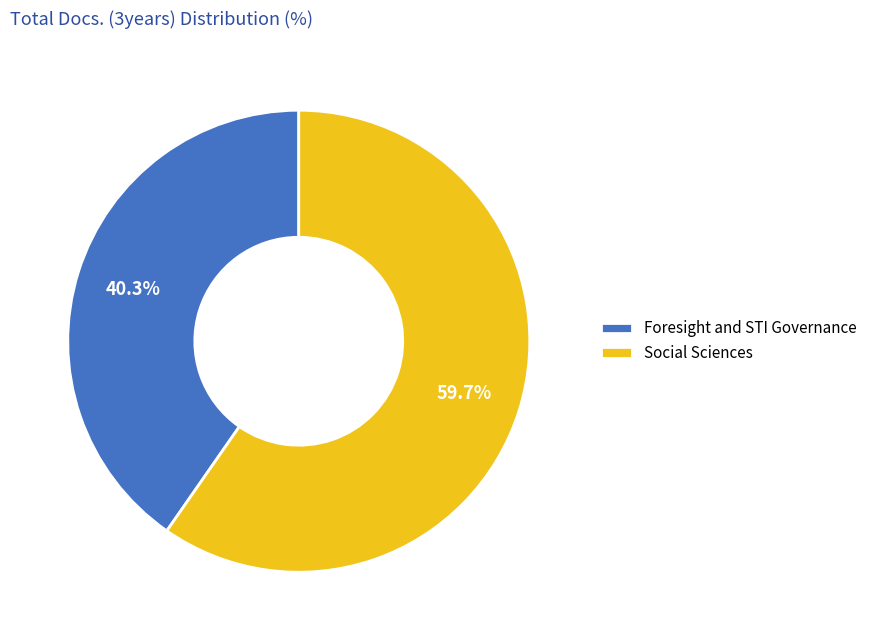

Is it true that Social Sciences is 67% of the pie?

False